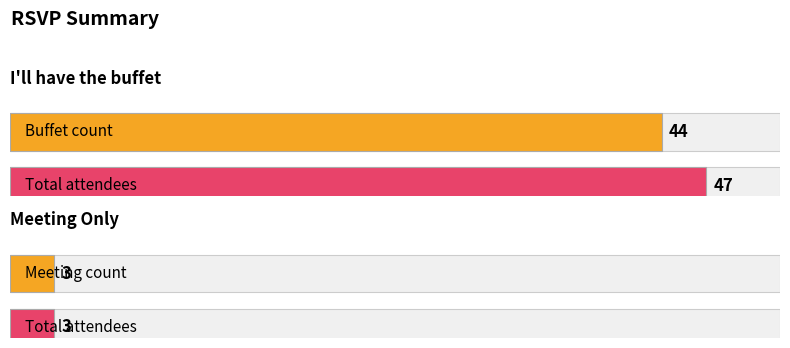

What is the greatest value displayed?

47